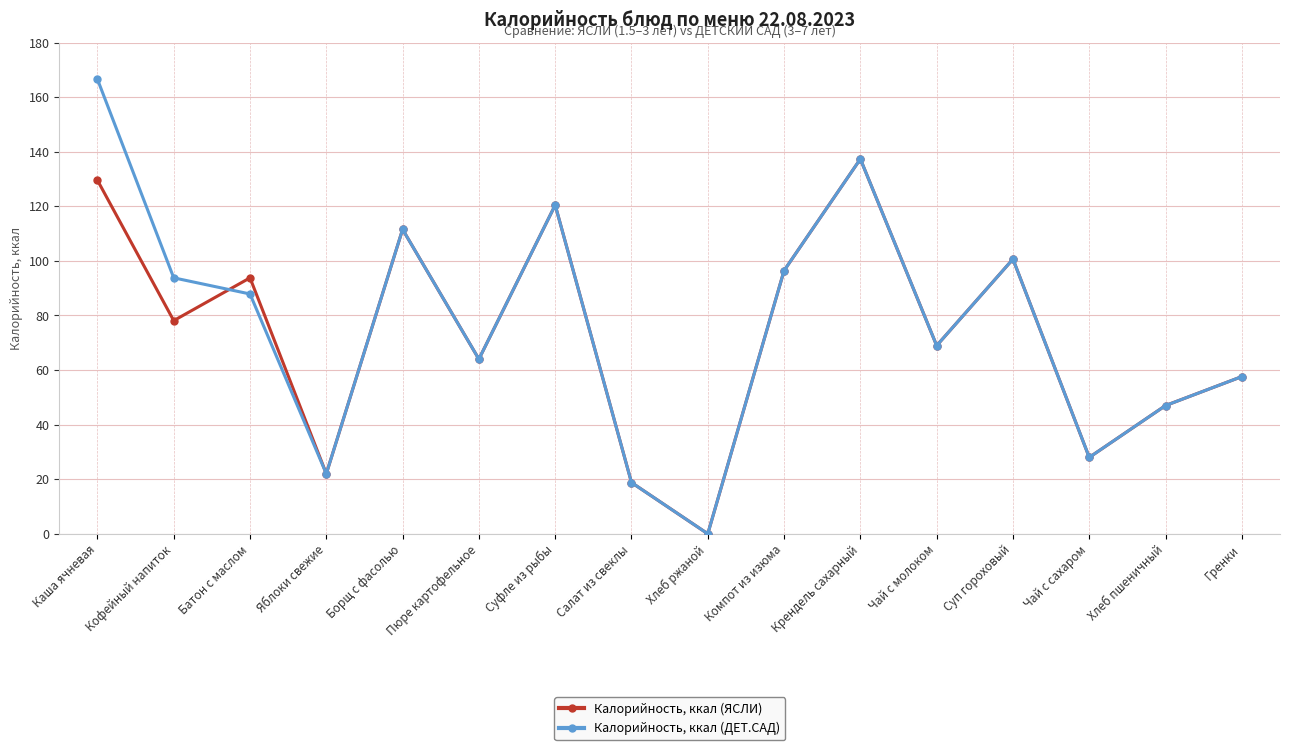

Read the Калорийность, ккал (ДЕТ.САД) value at Суфле из рыбы.

120.5